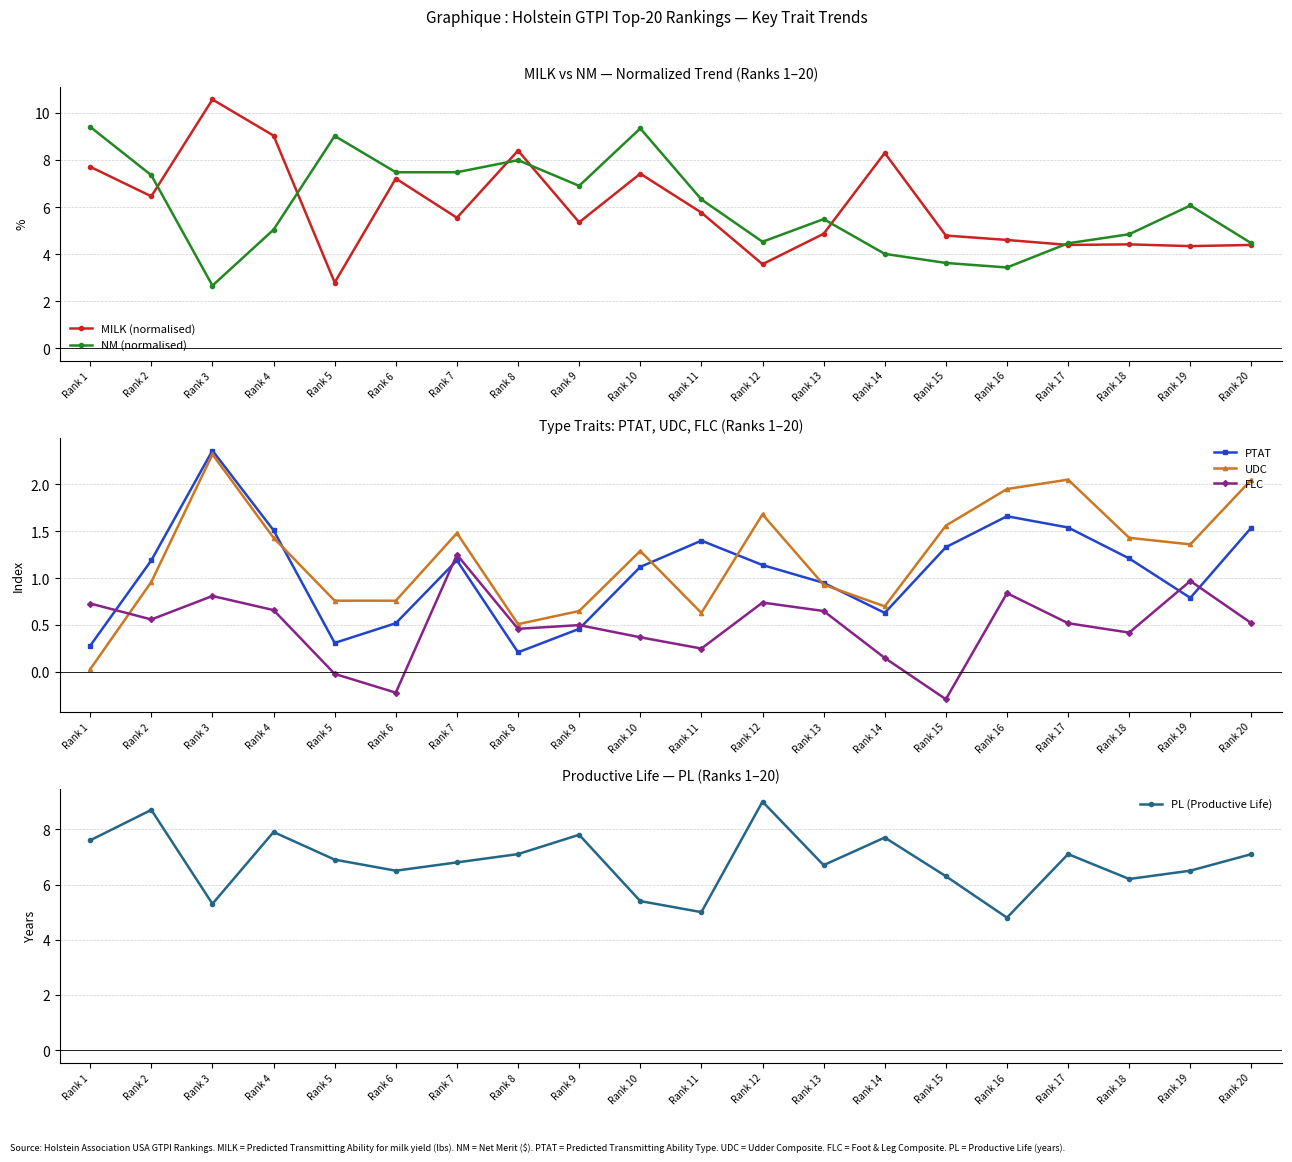

How many categories are shown in the chart?

20